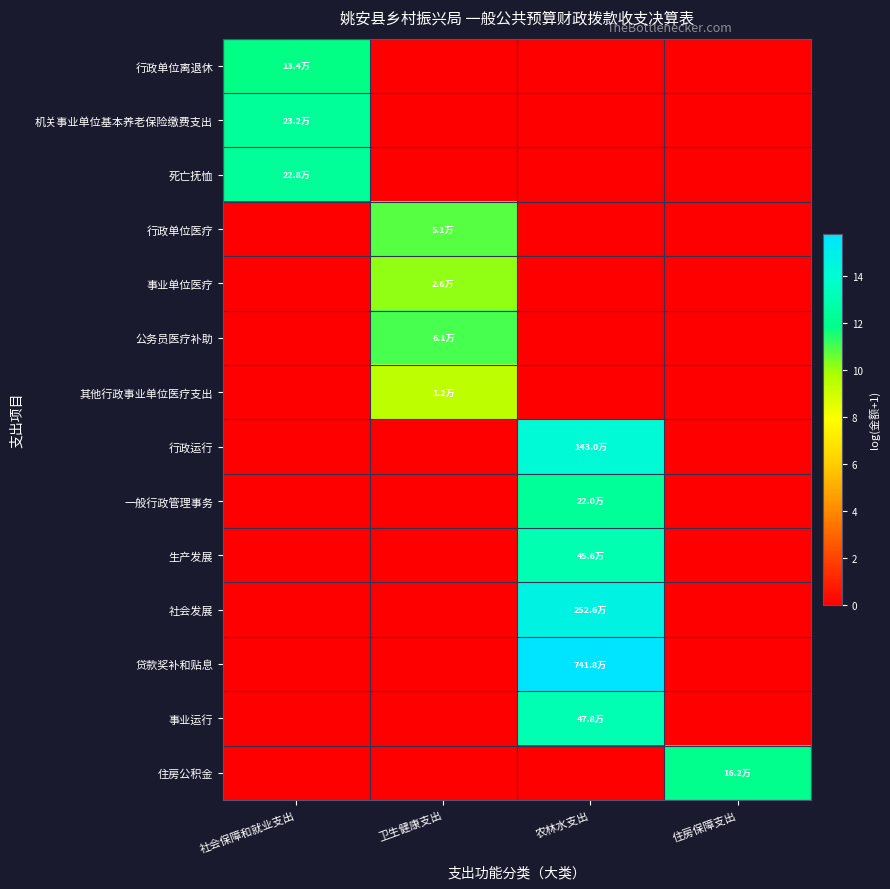

Rank the series at 住房保障支出 from highest to lowest value.

住房公积金, 行政单位离退休, 机关事业单位基本养老保险缴费支出, 死亡抚恤, 行政单位医疗, 事业单位医疗, 公务员医疗补助, 其他行政事业单位医疗支出, 行政运行, 一般行政管理事务, 生产发展, 社会发展, 贷款奖补和贴息, 事业运行